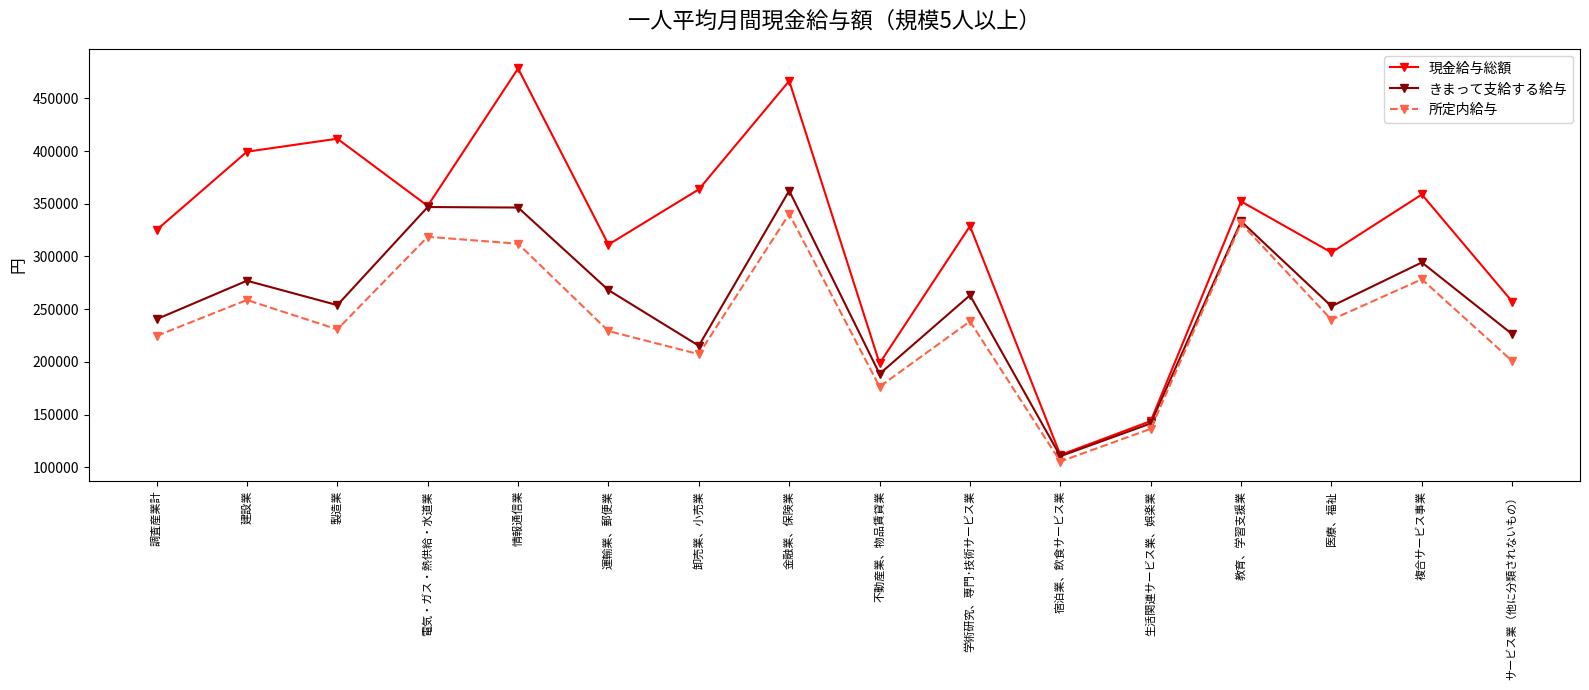

At which category does the chart reach its minimum across all series?

宿泊業、飲食サービス業